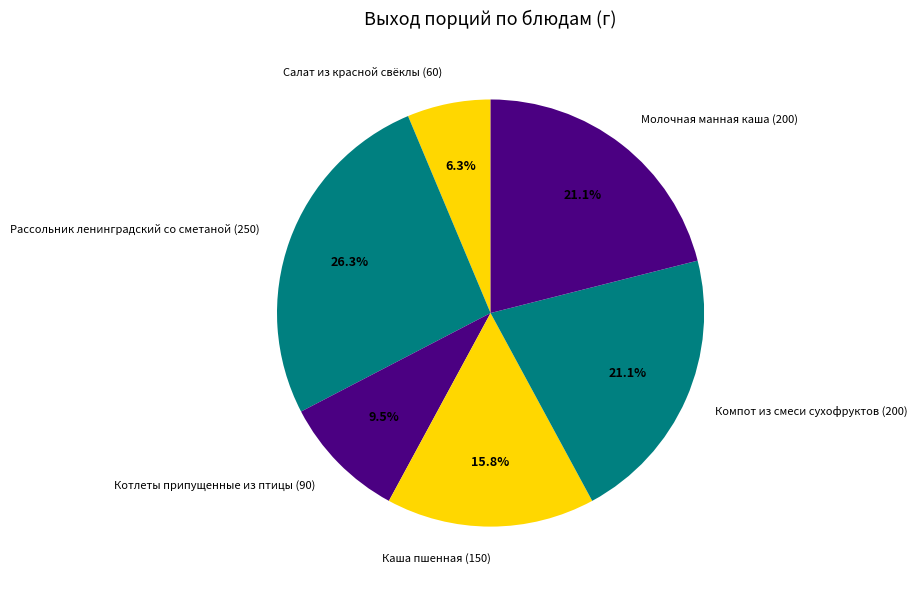

Is Молочная манная каша the majority of the pie?

No